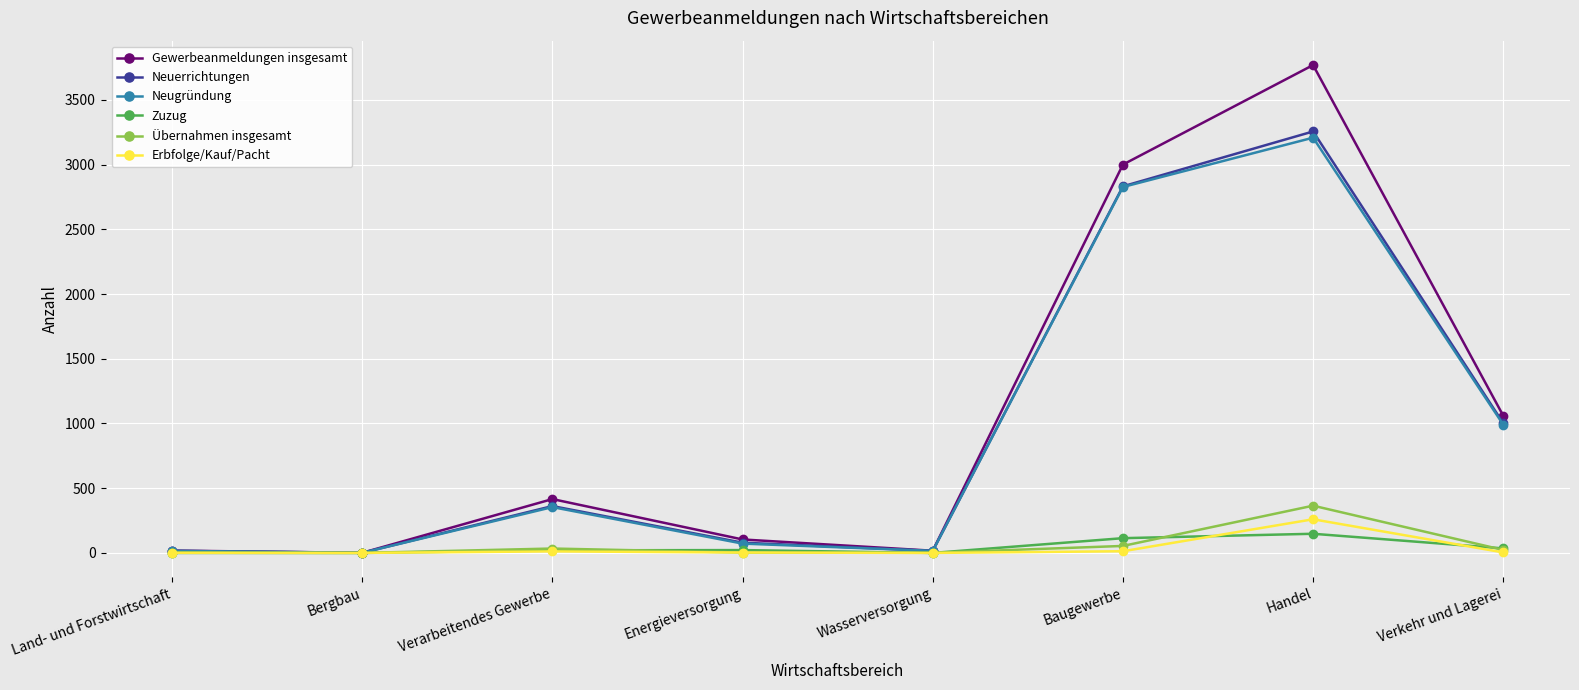

At which category does Neuerrichtungen reach its first local peak?

Verarbeitendes Gewerbe